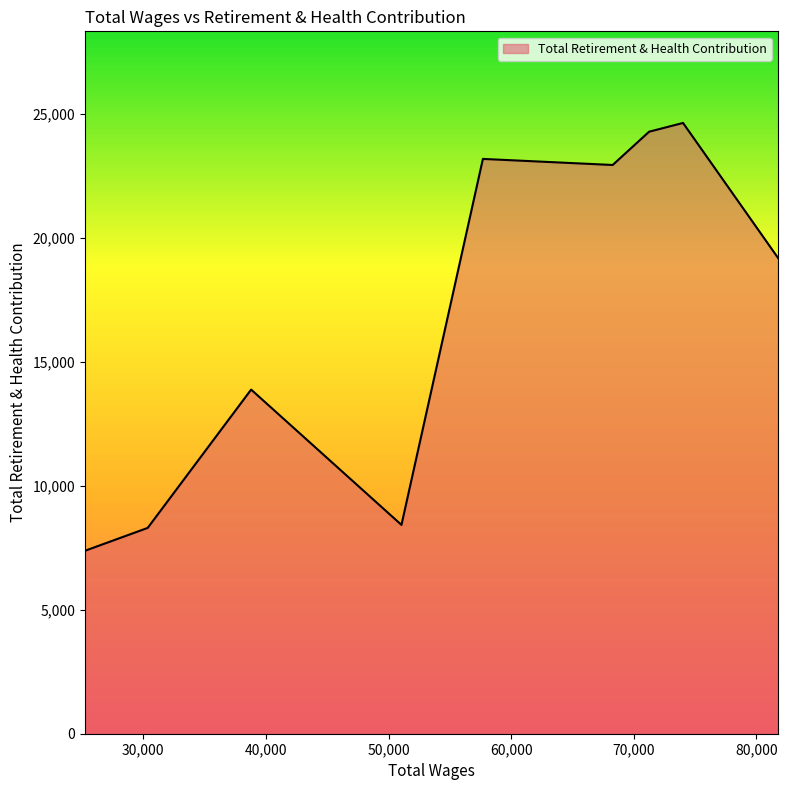

What is the sum of all values?

152168